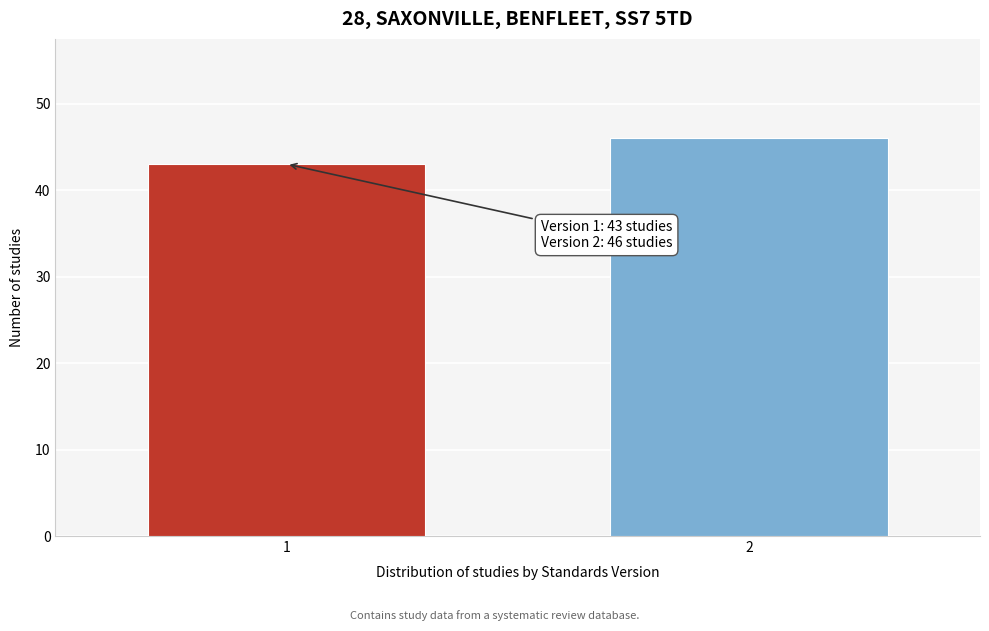

Reading left to right, extract all data points from this chart.

43	46